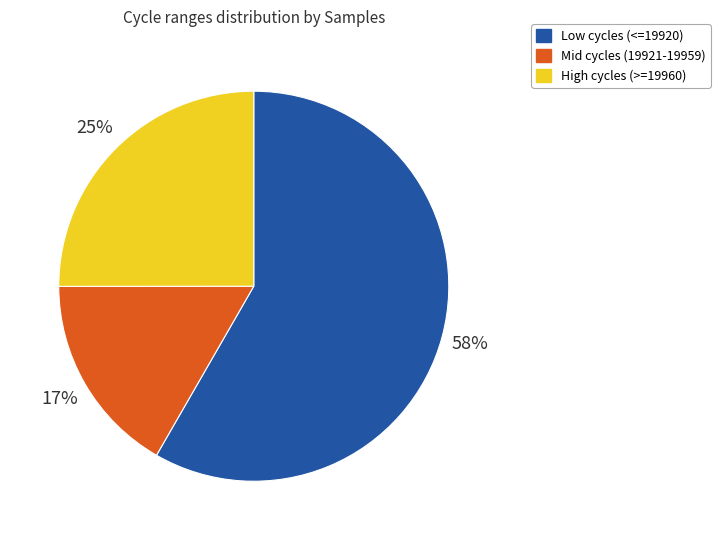

True or false: Mid cycles (19921-19959) accounts for 17% of the total.

True